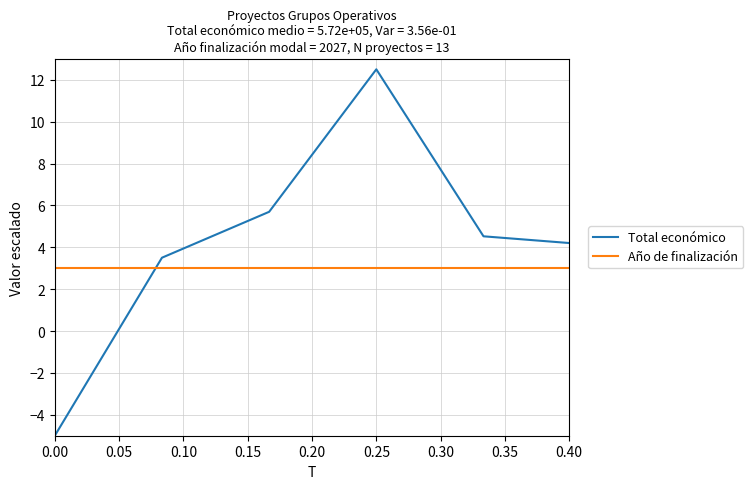

Which series ends up on top after the final intersection of Total económico and Año de finalización?

Año de finalización